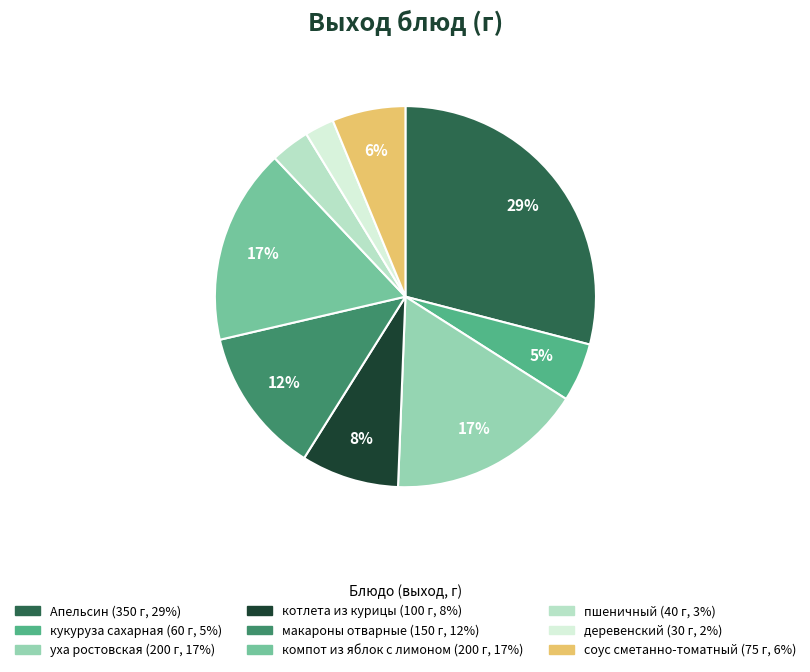

What is the smallest slice in the pie chart?

деревенский